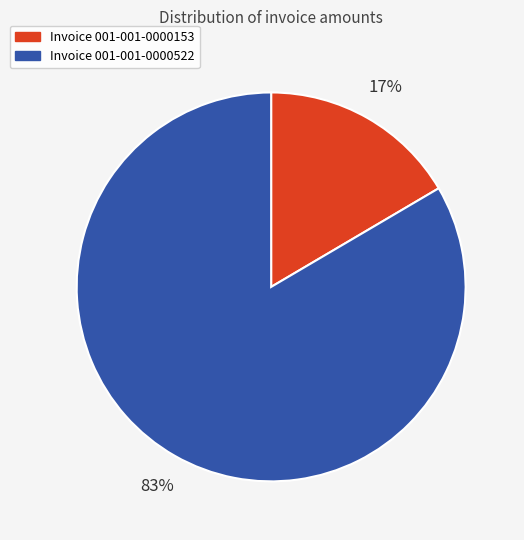

Is there any slice that represents more than half of the pie?

Yes